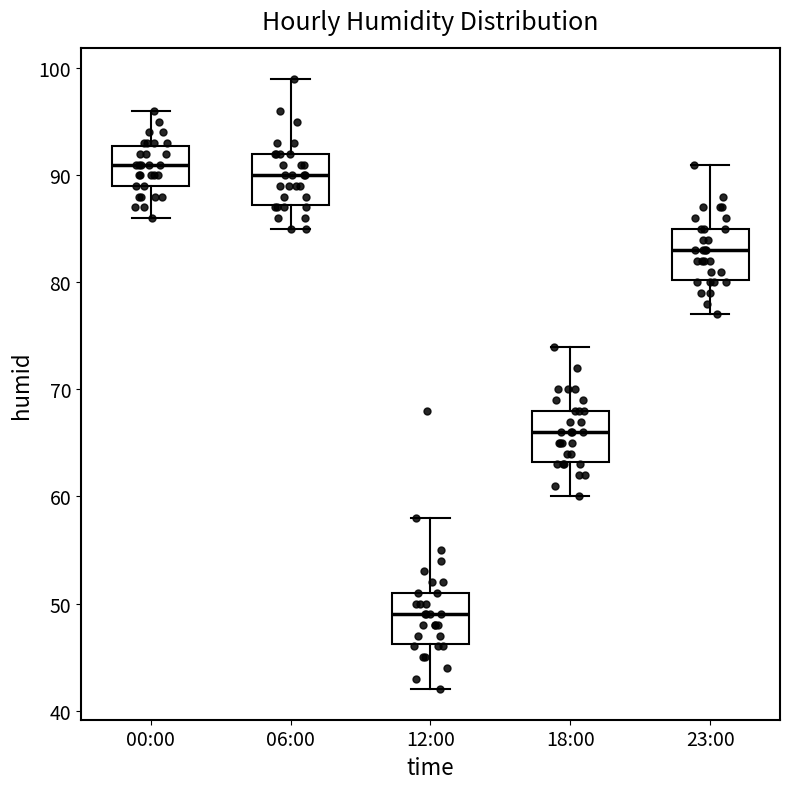

Which box's median line is the highest?

00:00